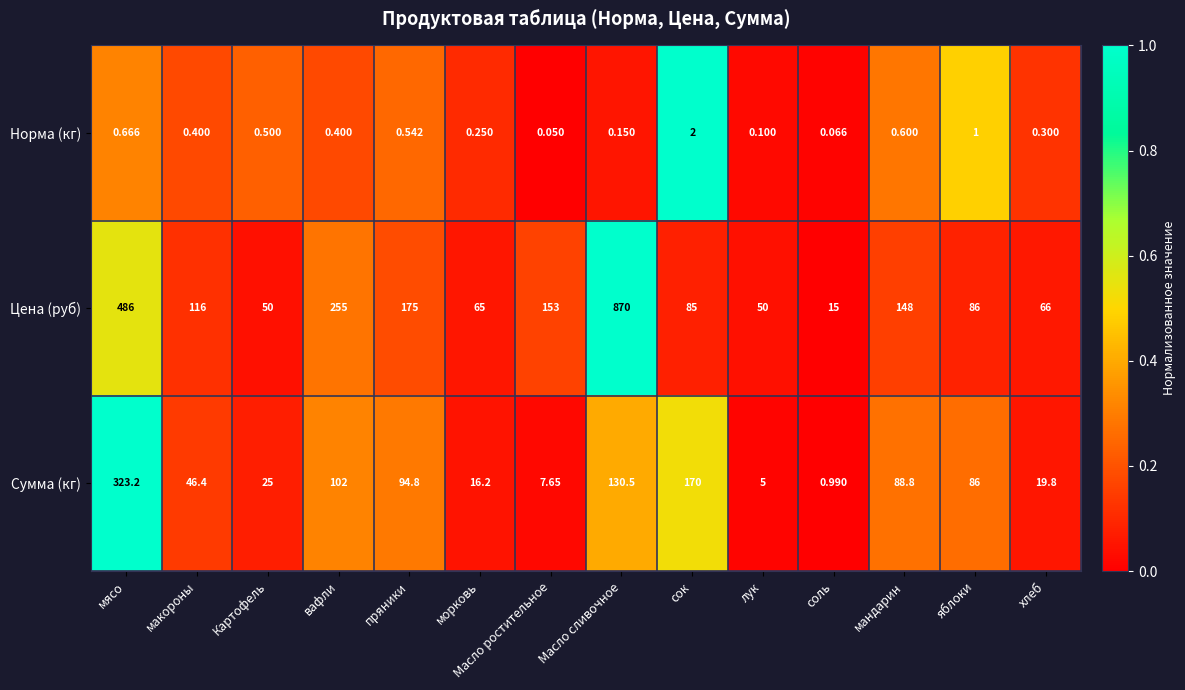

Which series has the largest total across all categories?

Цена (руб)